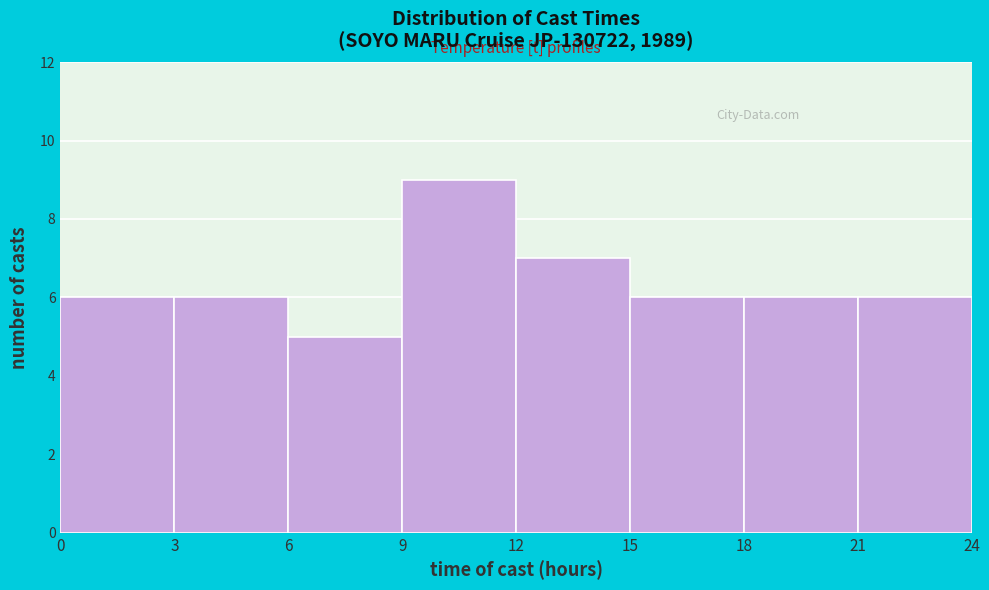

Reading left to right, list every bar in this chart as the range it spans on the x-axis followed by its height. The values are not printed on the chart, so give them approximately, as read against the axis.

0 to 3: 6
3 to 6: 6
6 to 9: 5
9 to 12: 9
12 to 15: 7
15 to 18: 6
18 to 21: 6
21 to 24: 6